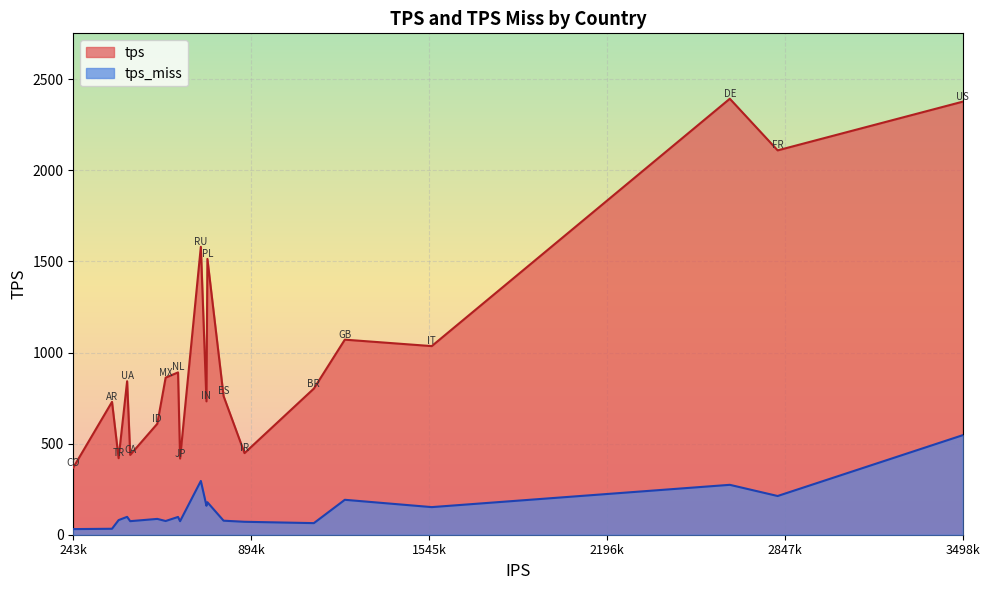

What is the minimum value shown in the chart?

30.9